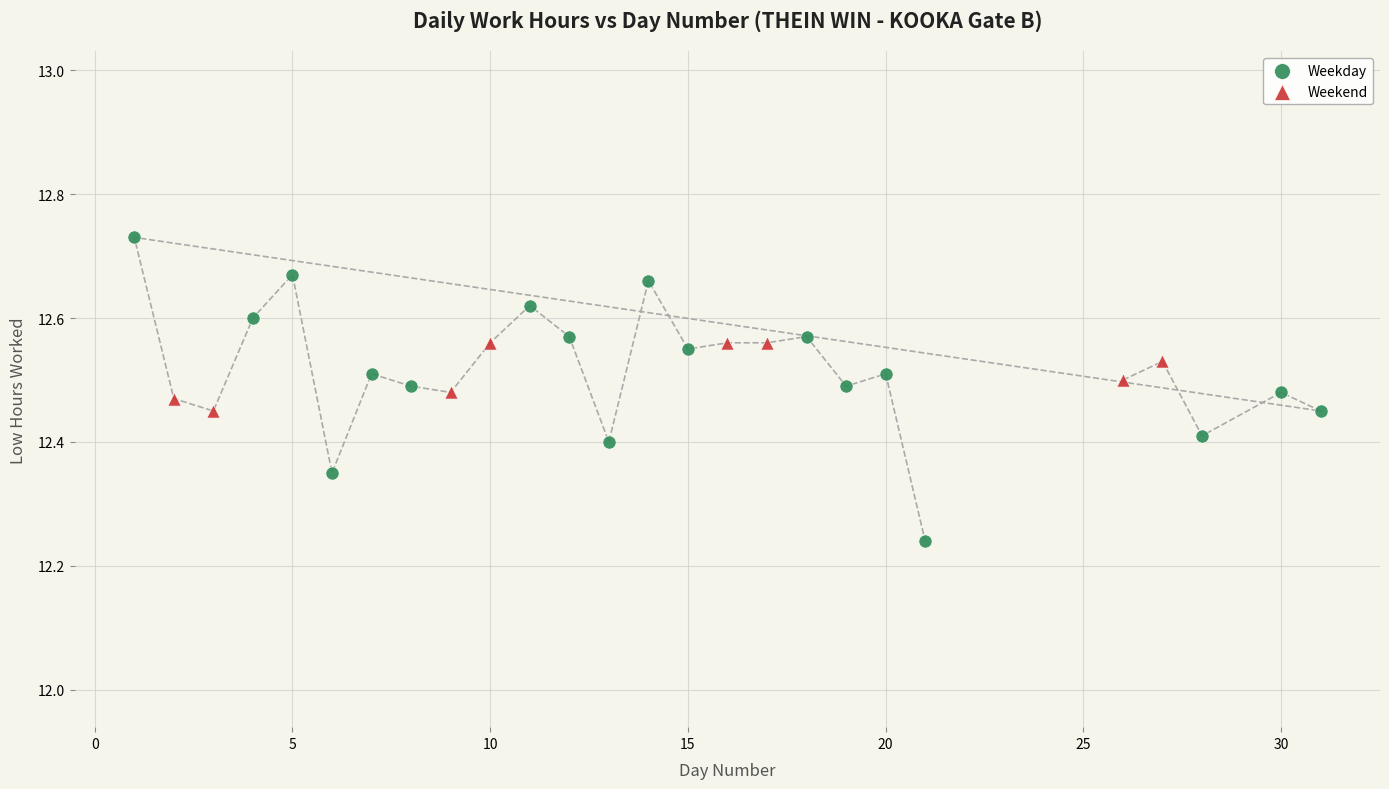

Which series reaches the minimum Y coordinate?

Weekday